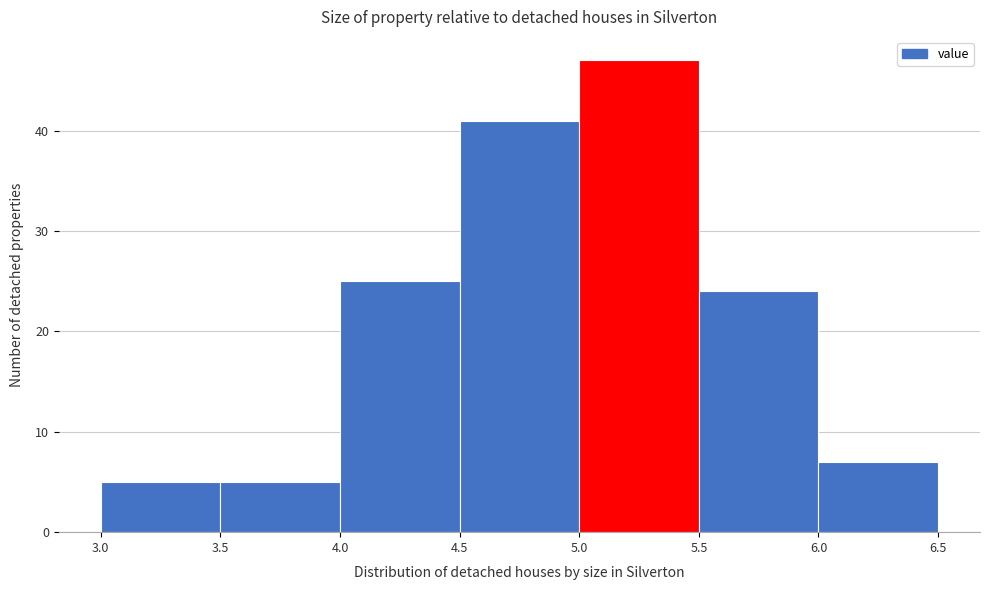

Reading left to right, list every bar in this chart as the range it spans on the x-axis followed by its height. The values are not printed on the chart, so give them approximately, as read against the axis.

3.0 to 3.5: 5
3.5 to 4.0: 5
4.0 to 4.5: 25
4.5 to 5.0: 41
5.0 to 5.5: 47
5.5 to 6.0: 24
6.0 to 6.5: 7